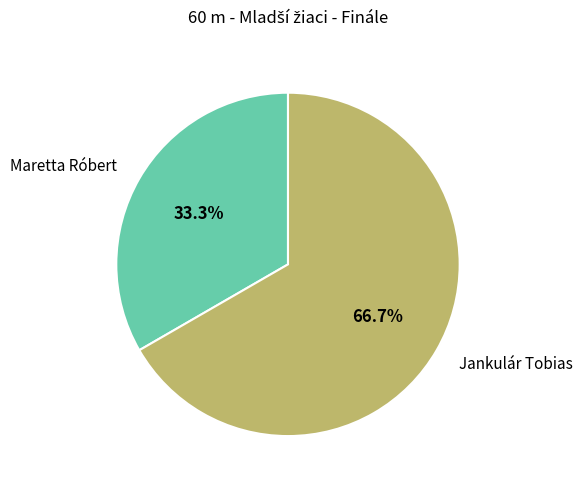

How many slices are in this pie chart?

2